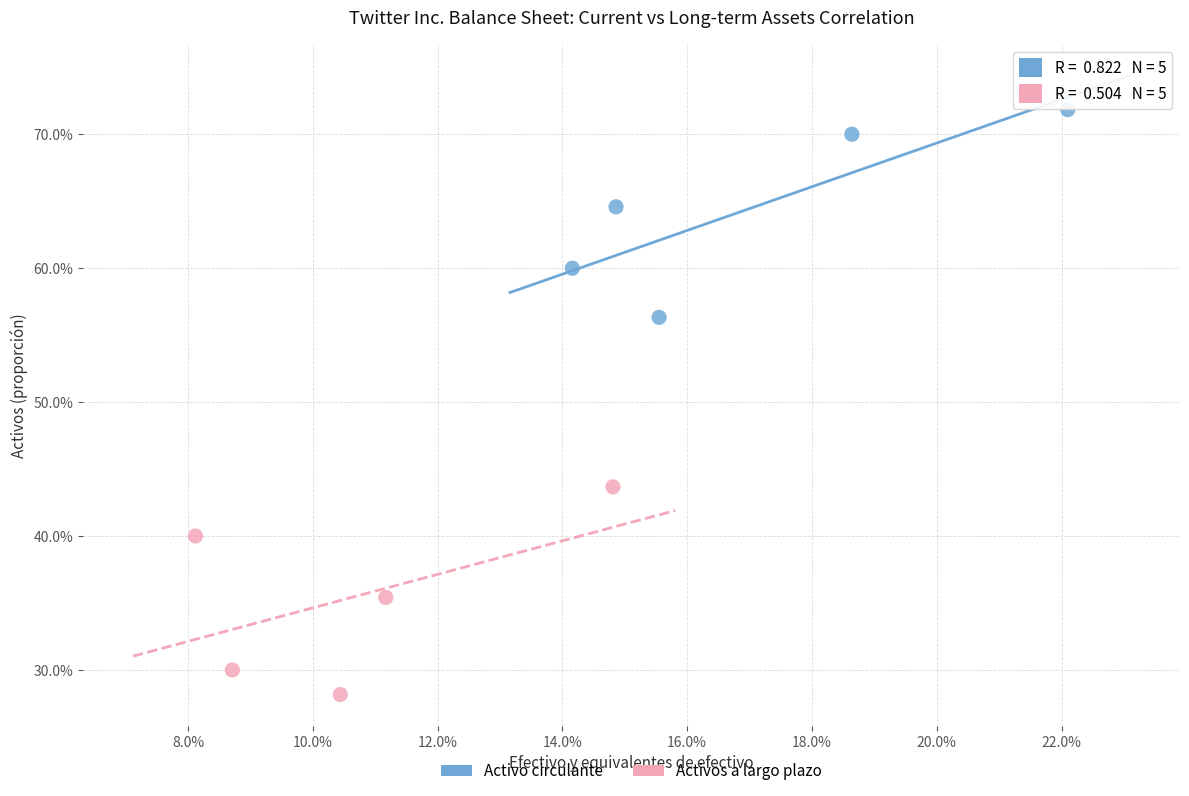

Which series contains the lowest Y value?

Activos a largo plazo